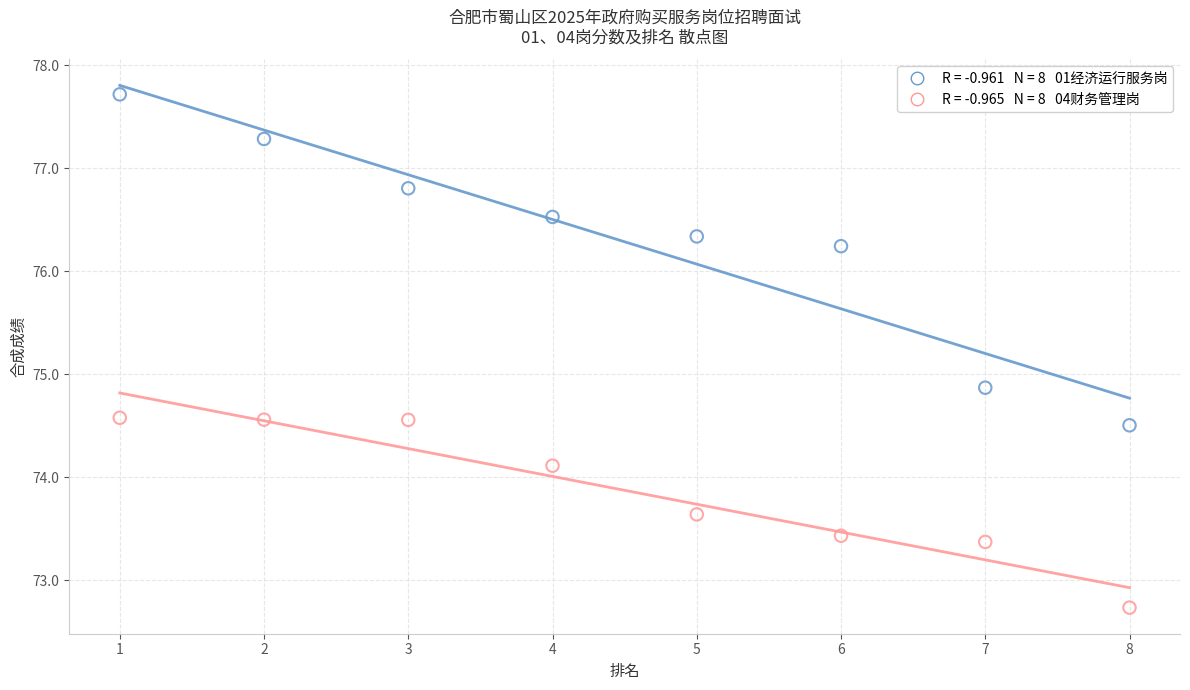

Across all series, what Y value is closest to 75?

74.9